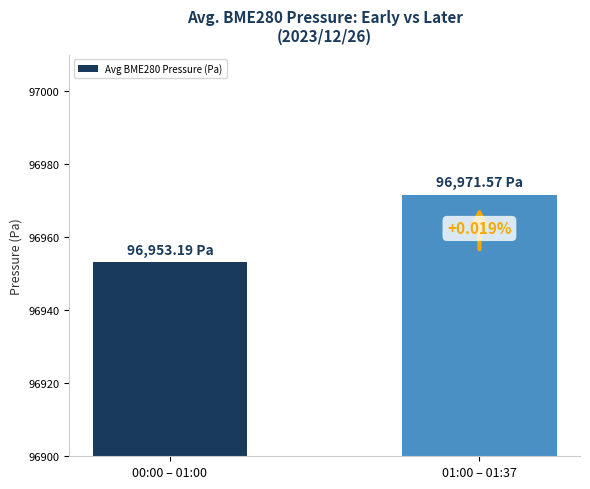

At which category does the chart reach its peak across all series?

01:00 – 01:37